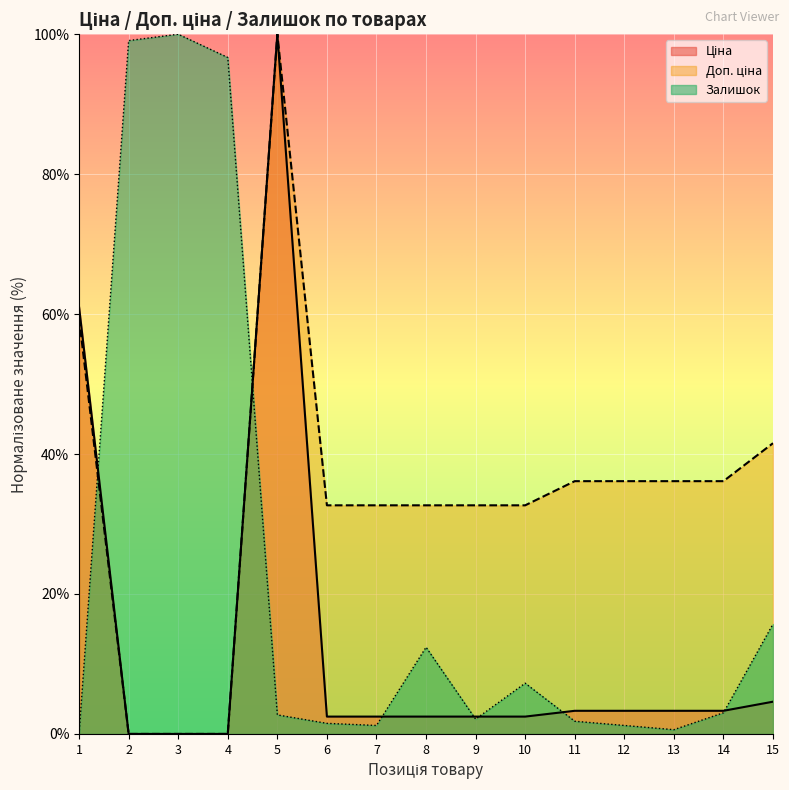

Reading right to left, transcribe all the data shown in this chart.

Ціна: 4.6	3.3	3.3	3.3	3.3	2.5	2.5	2.5	2.5	2.5	100.0	0.0	0.0	0.0	61.0
Доп. ціна: 41.6	36.1	36.1	36.1	36.1	32.7	32.7	32.7	32.7	32.7	100.0	0.0	0.0	0.0	59.4
Залишок: 15.7	3.0	0.6	1.2	1.8	7.3	2.1	12.4	1.2	1.5	2.7	96.7	100.0	99.1	0.0